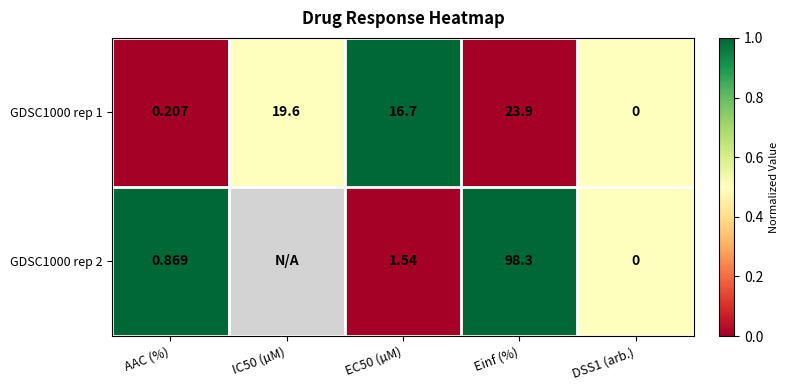

Is the value of GDSC1000 rep 2 at EC50 (µM) greater than the value of GDSC1000 rep 1 at EC50 (µM)?

No